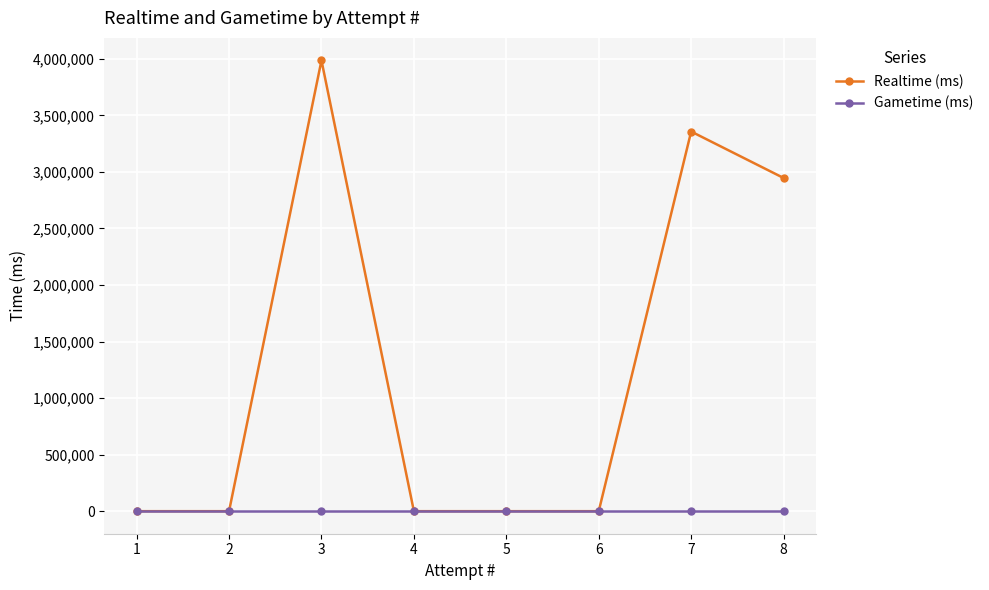

Which series has the largest range (max minus min)?

Realtime (ms)